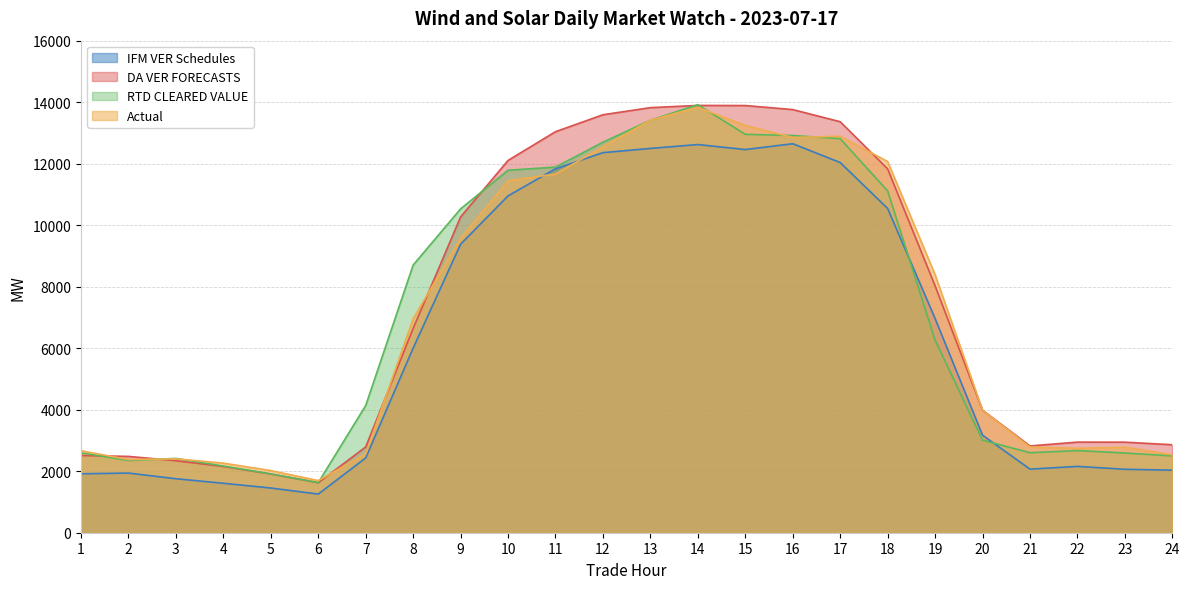

What is the greatest value displayed?

13917.6